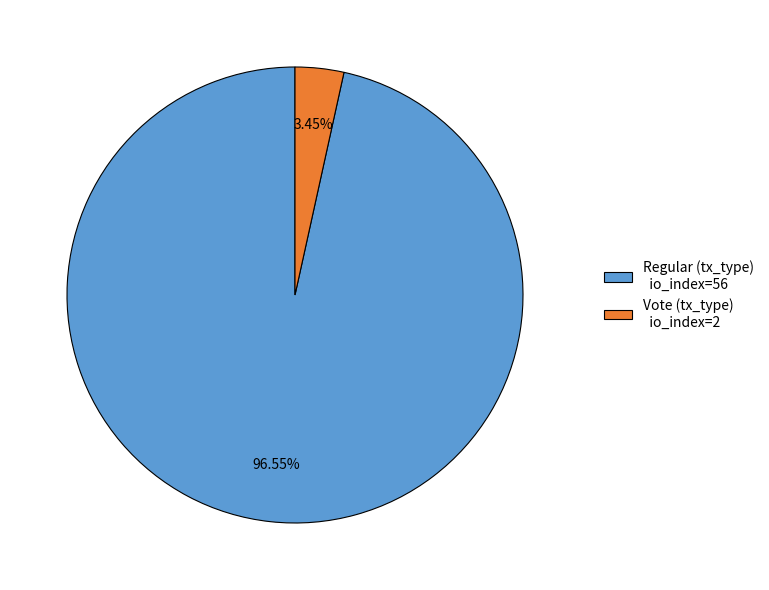

Is there a majority slice in this chart?

Yes